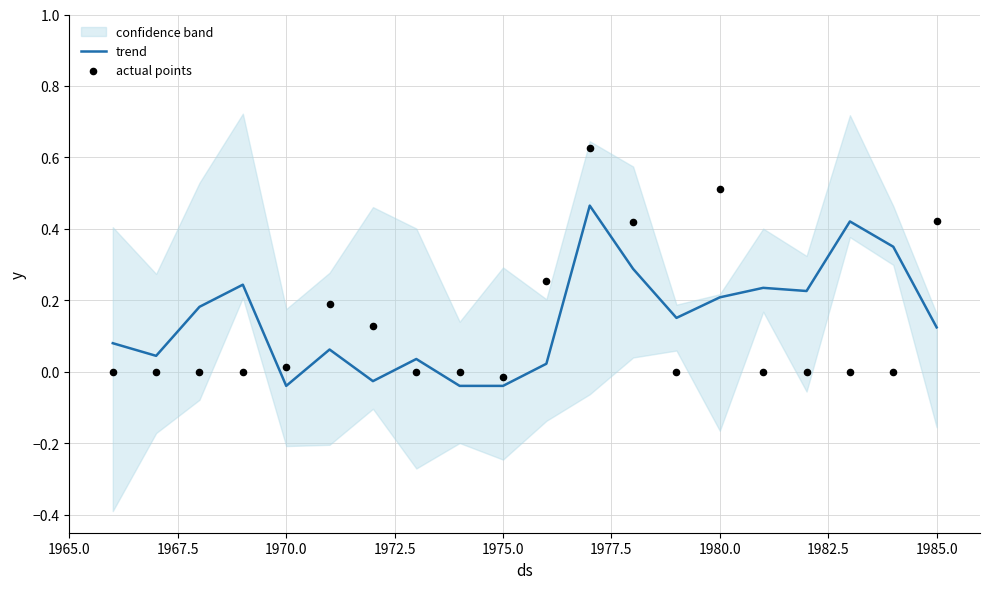

Which series contains the lowest Y value?

trend